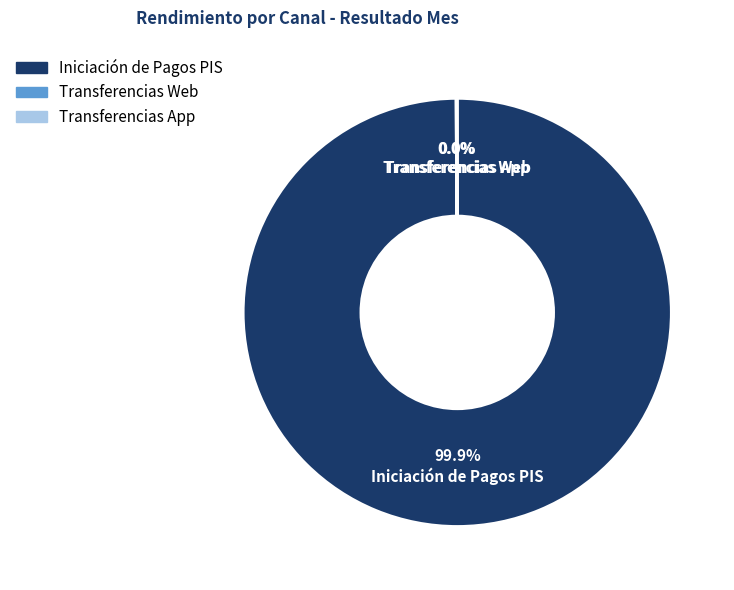

Which slice is the largest?

Iniciación de Pagos PIS